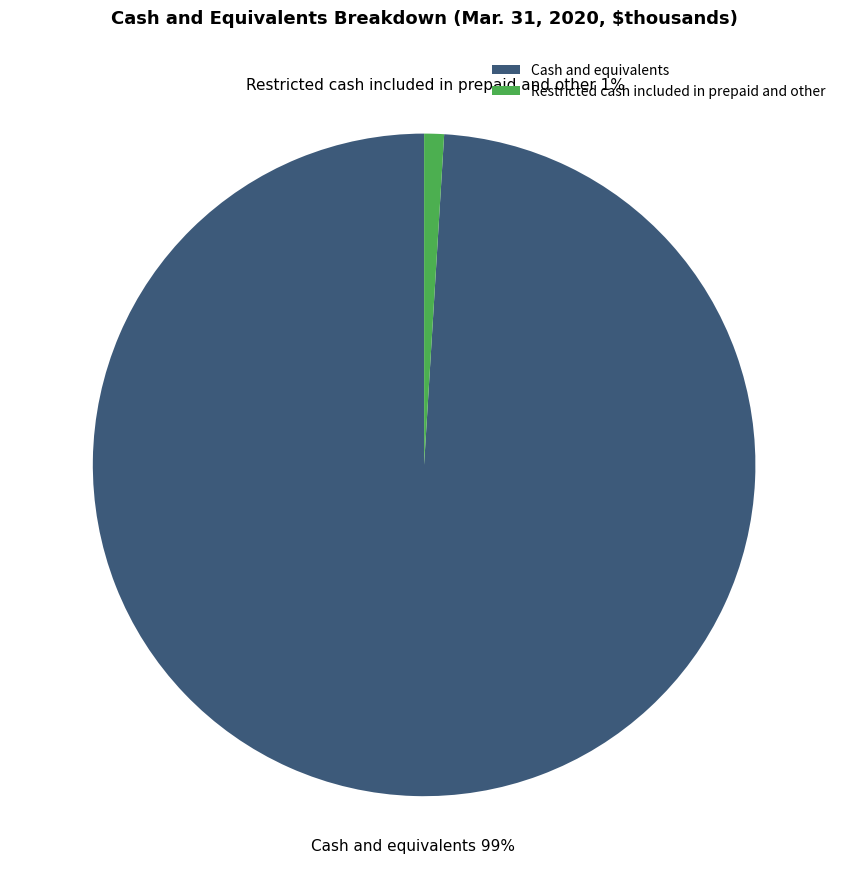

Do Cash and equivalents and Restricted cash included in prepaid and other together represent more than half of the pie?

Yes